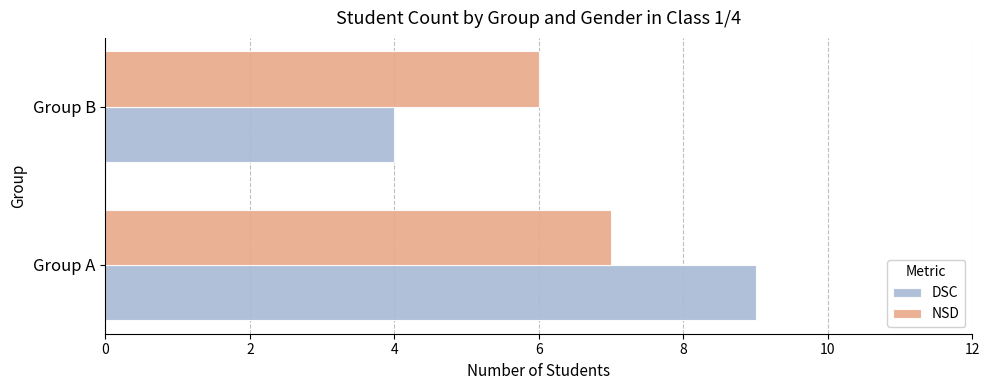

At which category is the sum across all series the highest?

Group A